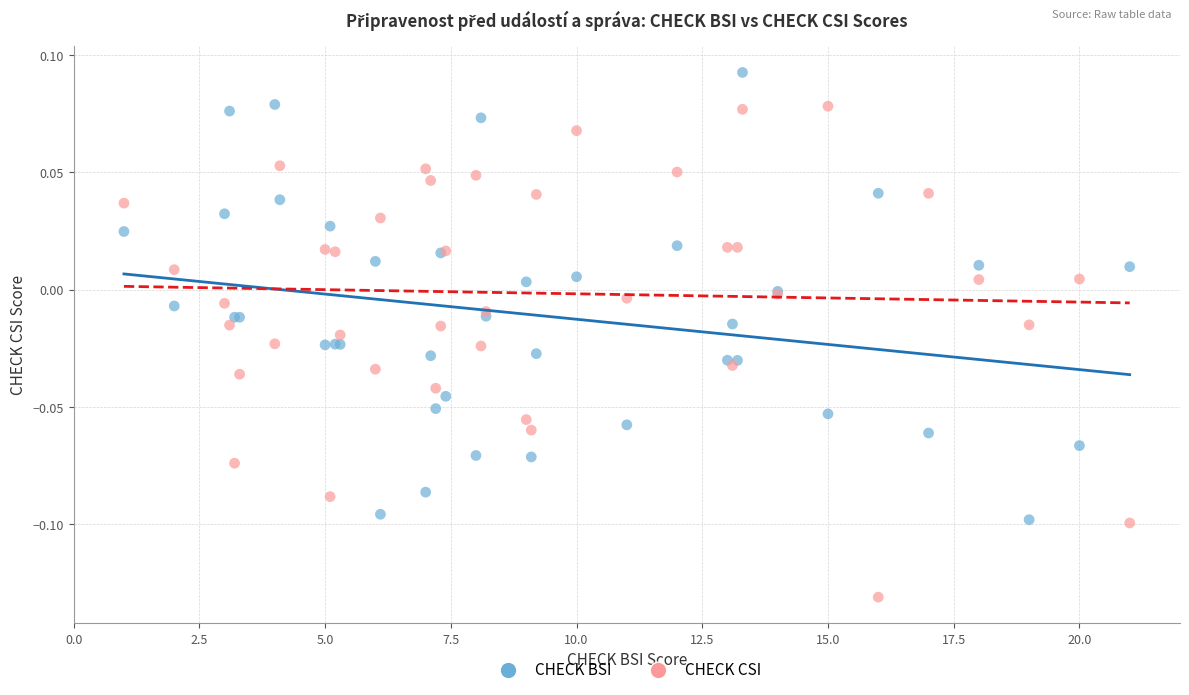

Which series contains the highest Y value?

CHECK BSI